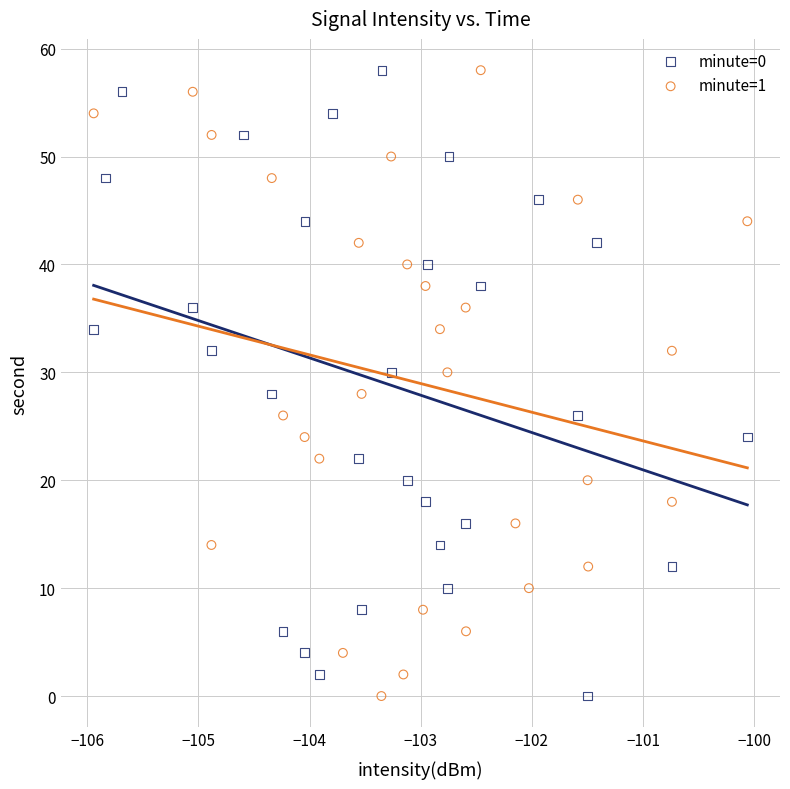

What are all the series names shown in the legend?

minute=0, minute=1